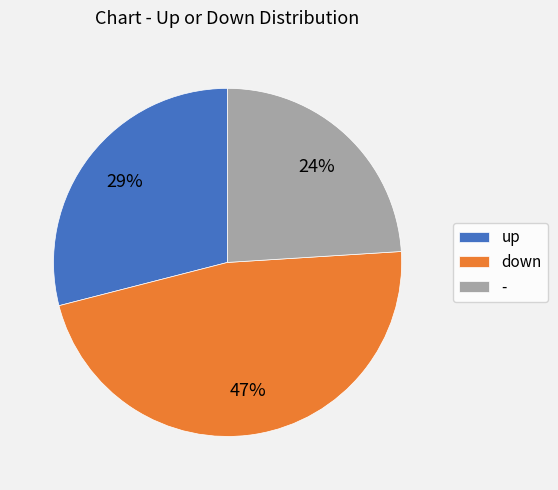

Which category has the smallest portion of the pie?

-